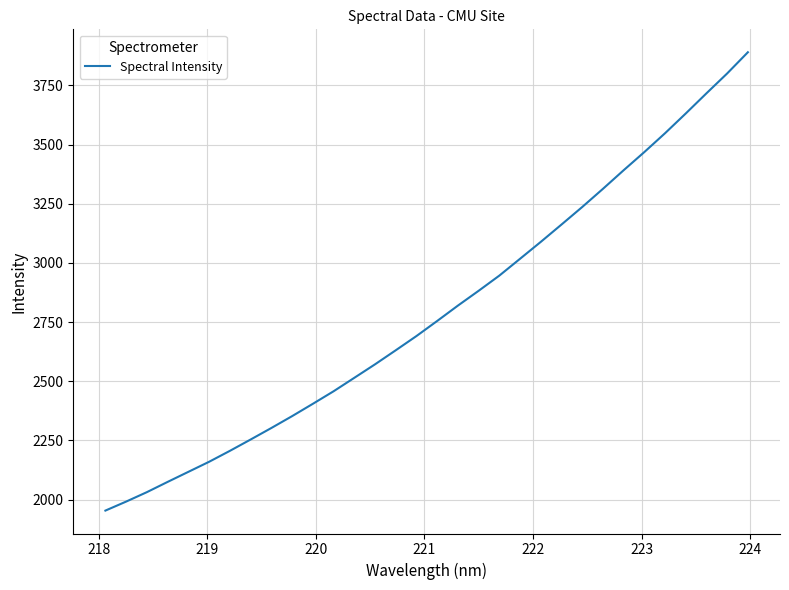

What is the smallest value displayed?

1954.0